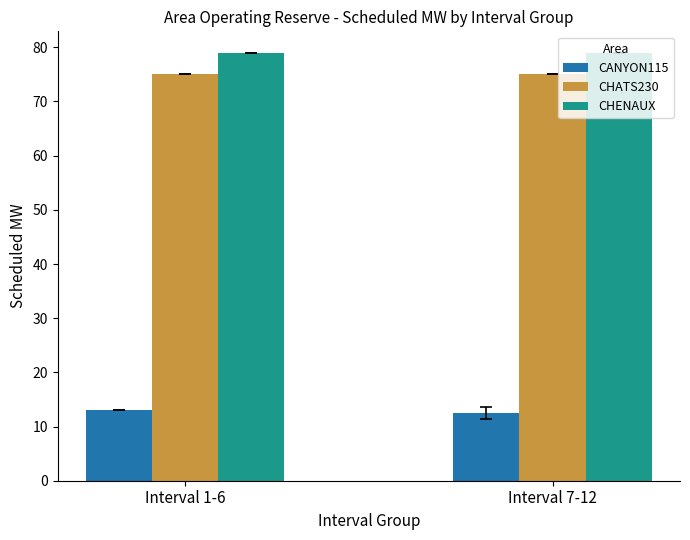

At how many categories does at least one series exceed 61?

2